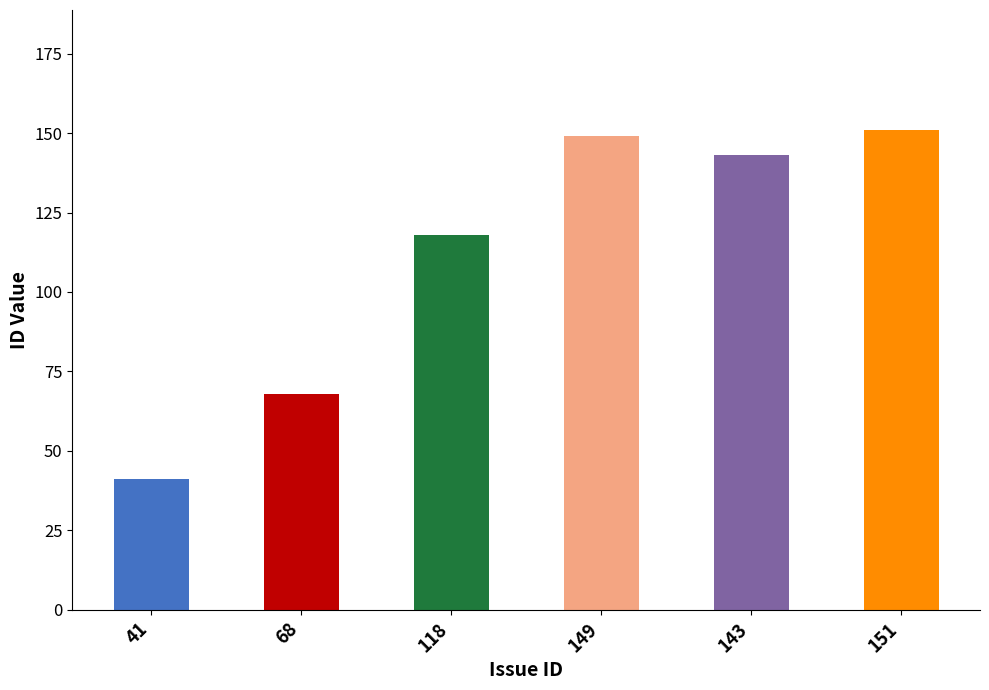

What is the sum of all values?

670